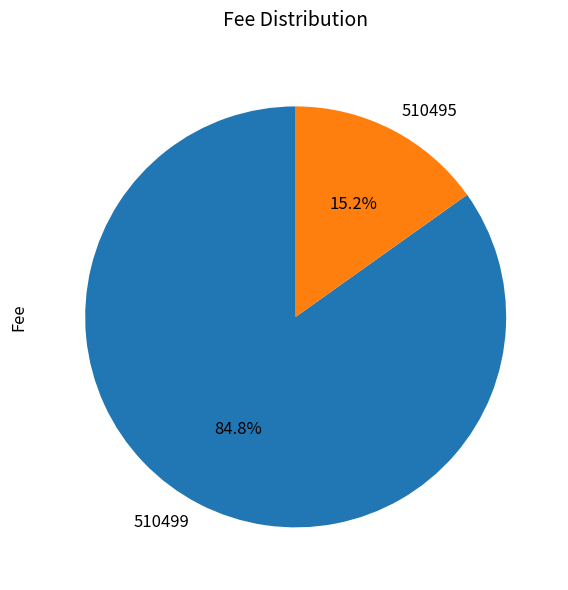

To the nearest percent, what portion does 510499 represent?

85%